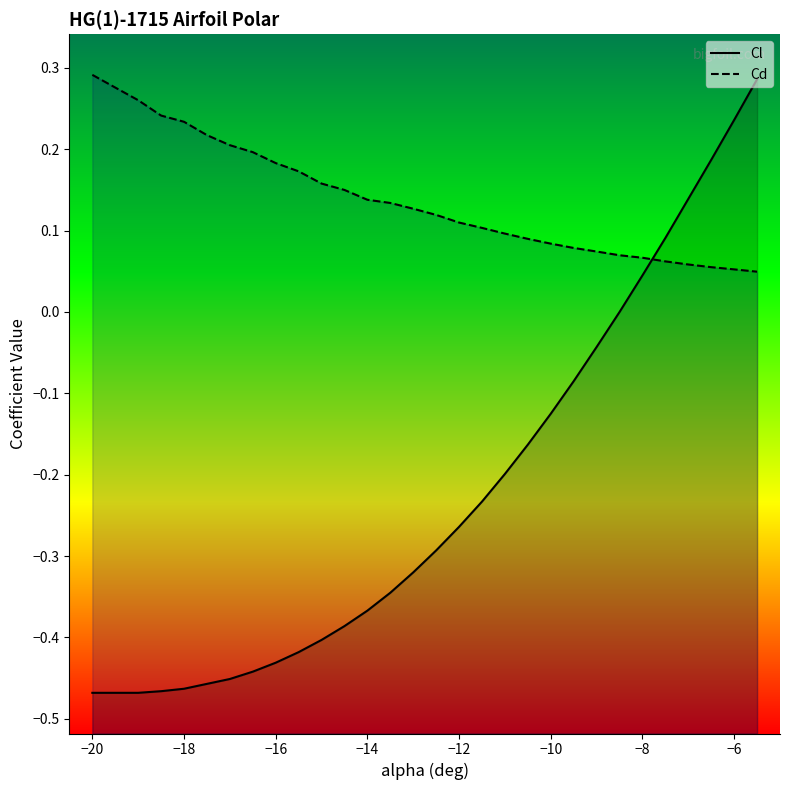

Which series has the largest range (max minus min)?

Cl